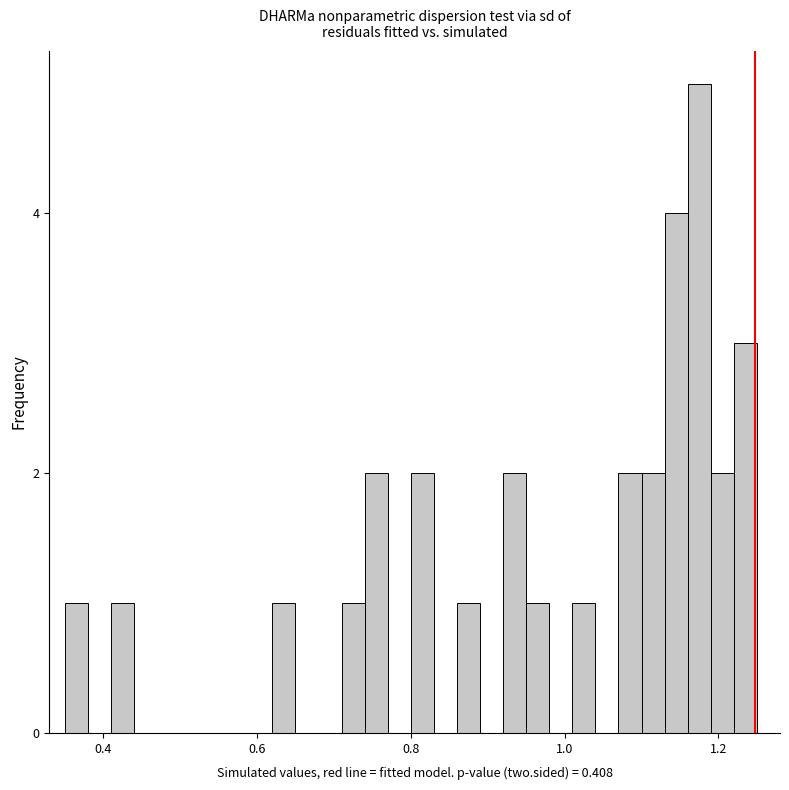

Read against the x-axis, roughly where is the centre of the tallest bar?

1.18